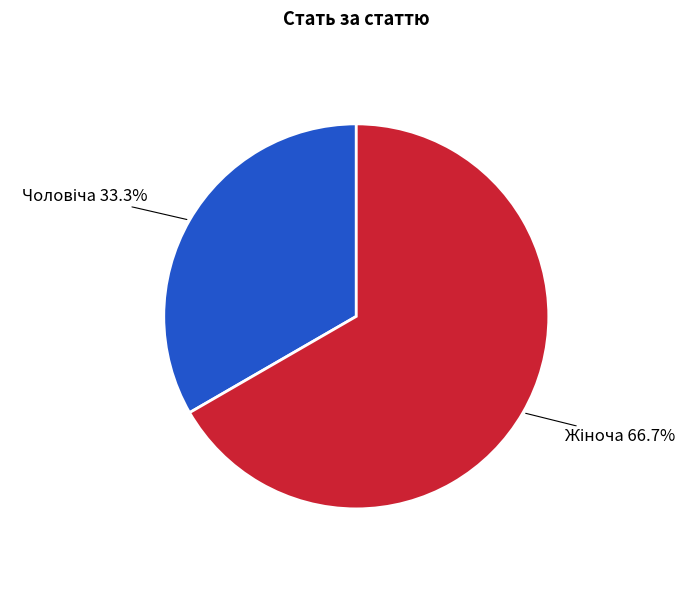

Is there any slice that represents more than half of the pie?

Yes